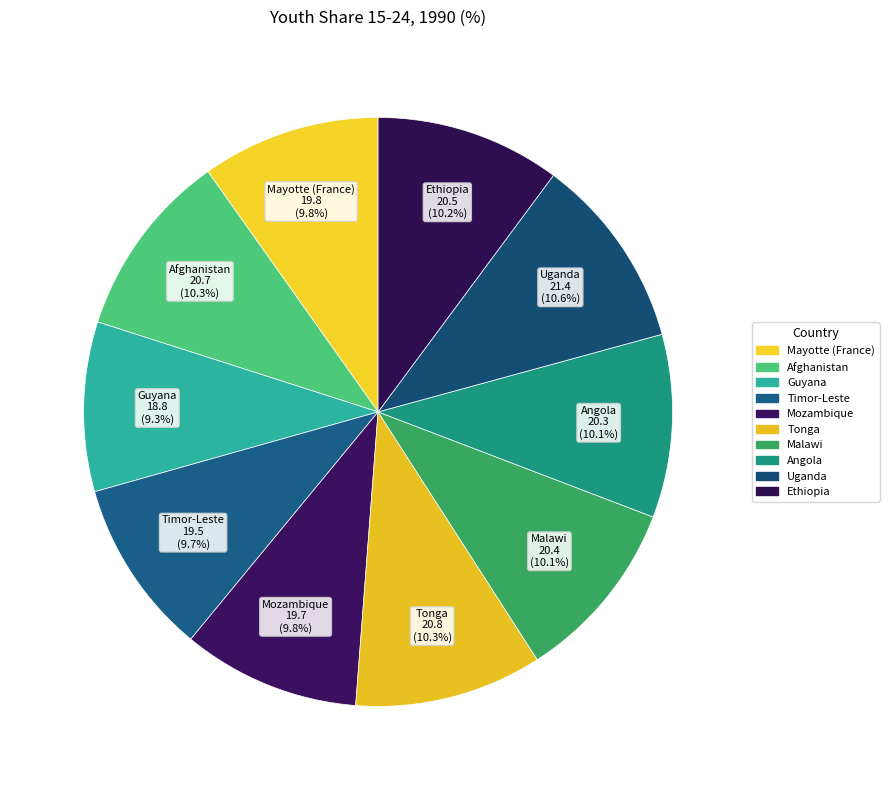

How much of the chart is everything except Angola?

89.9%